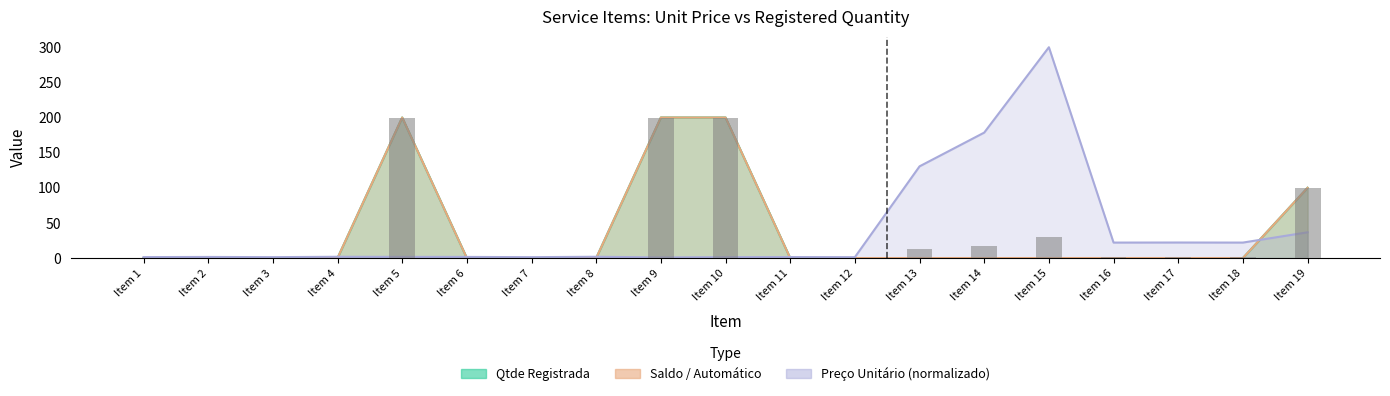

Reading right to left, what are all the values shown in this chart?

Preço Unitário (R$): 36.7	22.0	22.1	22.0	300.0	178.5	130.5	1.3	1.4	1.3	0.9	1.9	1.3	1.6	1.7	1.8	1.3	1.6	1.4
Qtde Registrada: 100.0	0.0	0.0	0.0	0.0	0.0	0.0	0.0	0.0	200.0	200.0	0.0	0.0	0.0	200.0	0.0	0.0	0.0	0.0
Saldo: 100.0	0.0	0.0	0.0	0.0	0.0	0.0	0.0	0.0	200.0	200.0	0.0	0.0	0.0	200.0	0.0	0.0	0.0	0.0